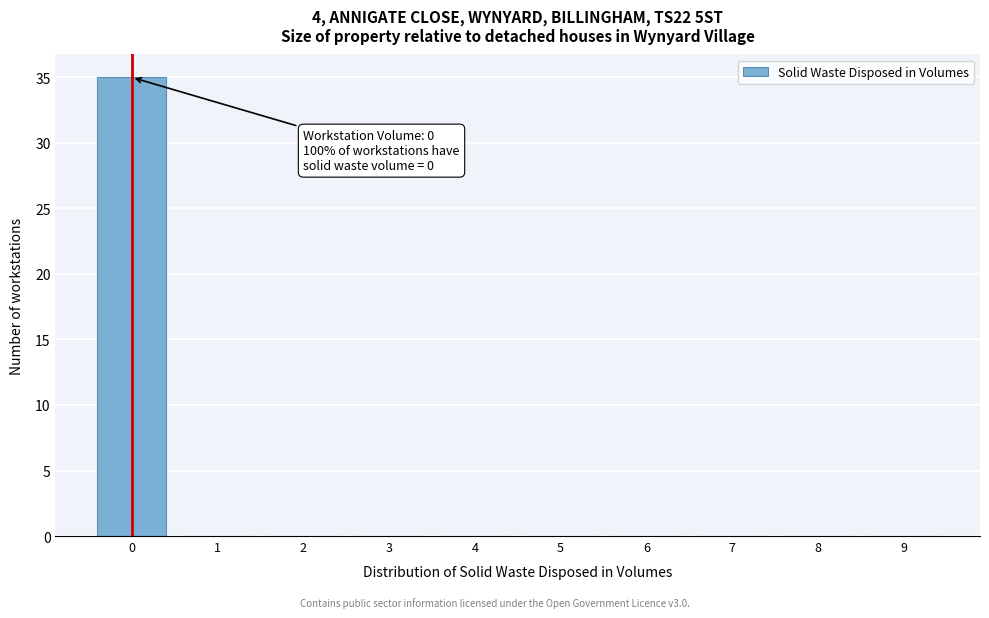

Which range on the x-axis has the tallest bar?

-0.5 to 0.5